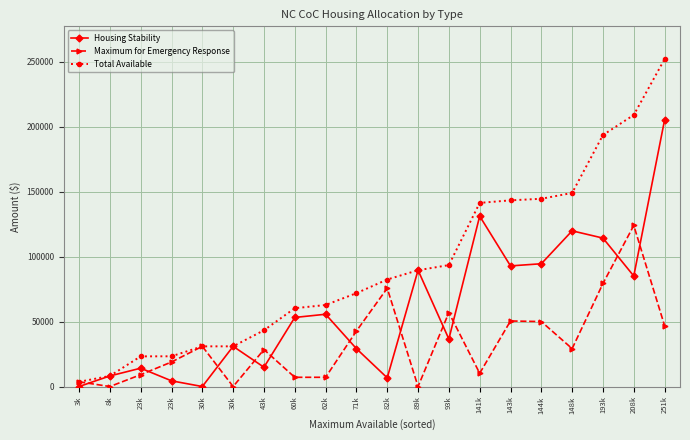

Is it true that Total Available equals 141325 at 141k?

True